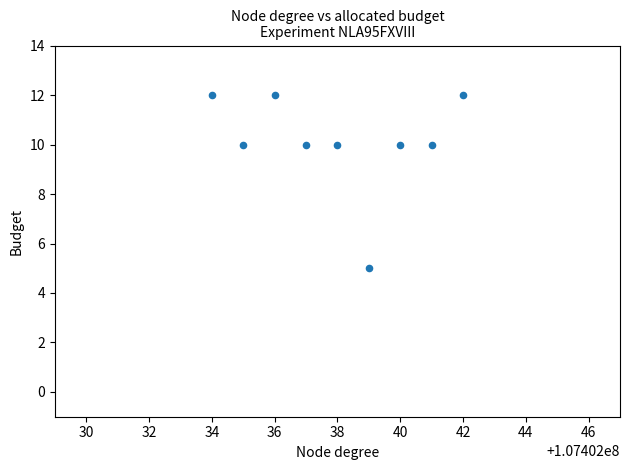

What is the range of Y values (max minus min)?

7